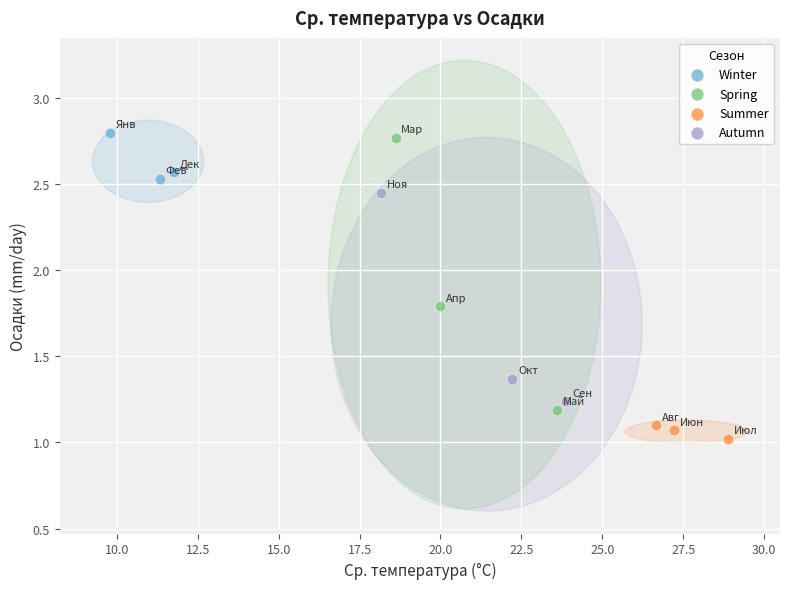

Which series has the largest Y range (max minus min)?

Spring